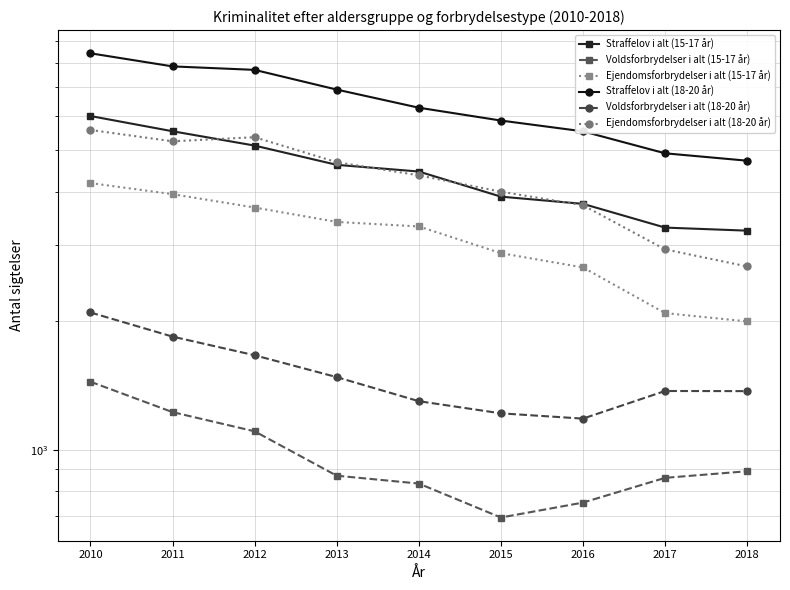

True or false: Ejendomsforbrydelser i alt (18-20 år) and Ejendomsforbrydelser i alt (15-17 år) intersect in this chart.

False